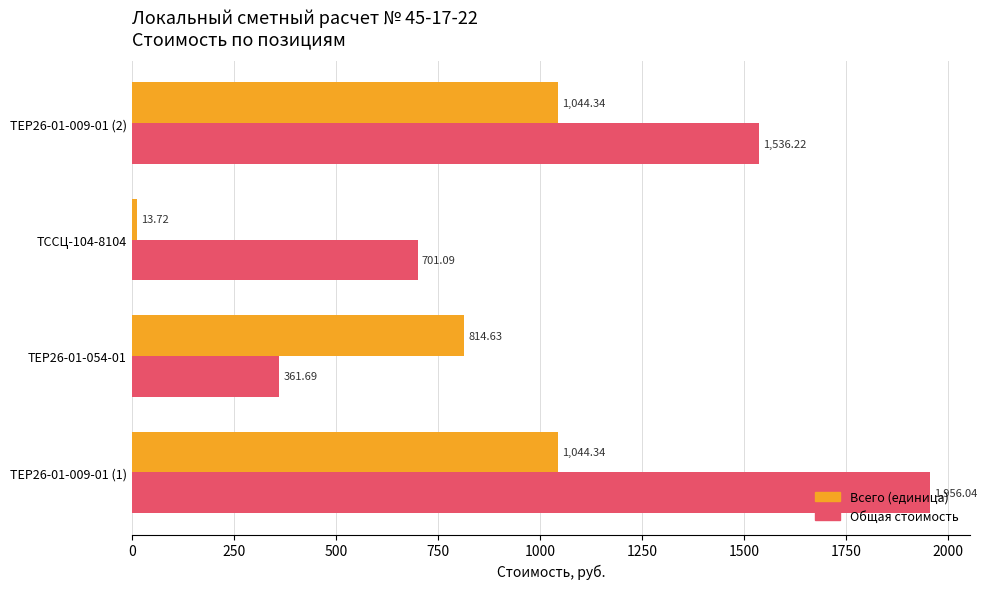

Where is Общая стоимость nearest to the value 1158?

ТЕР26-01-009-01 (2)